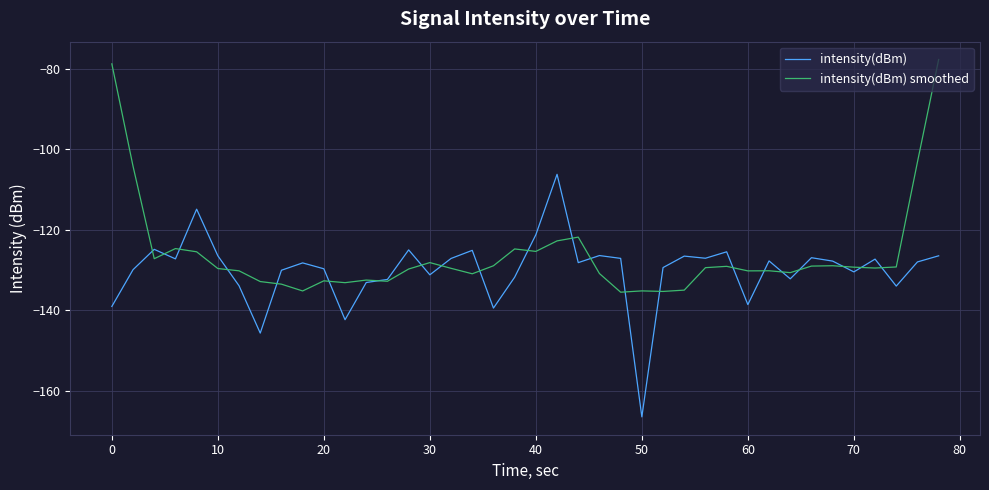

Which series has the largest total across all categories?

intensity(dBm) smoothed